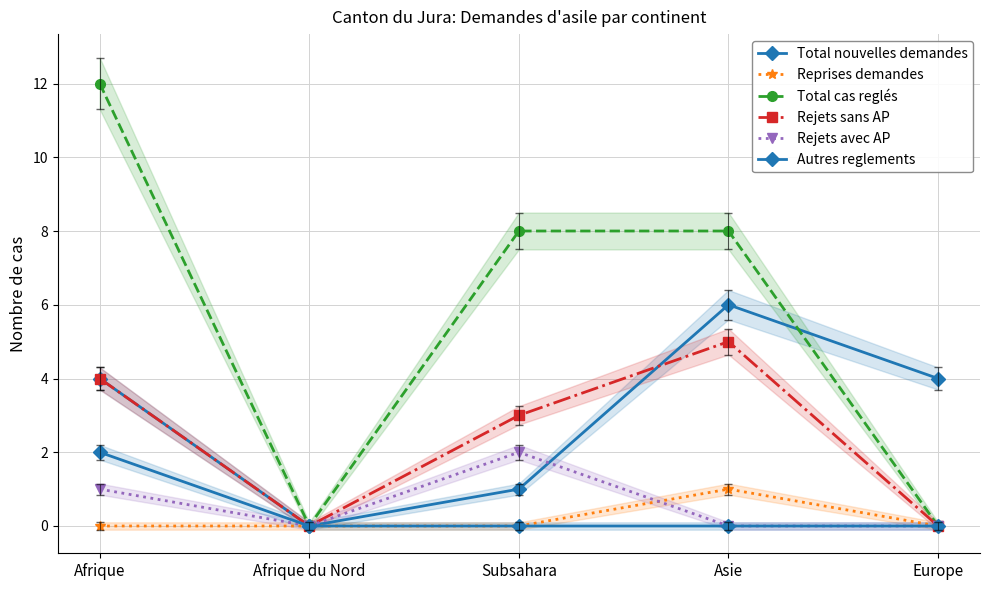

Is the value of Rejets avec AP at Europe greater than the value of Autres reglements at Afrique?

No